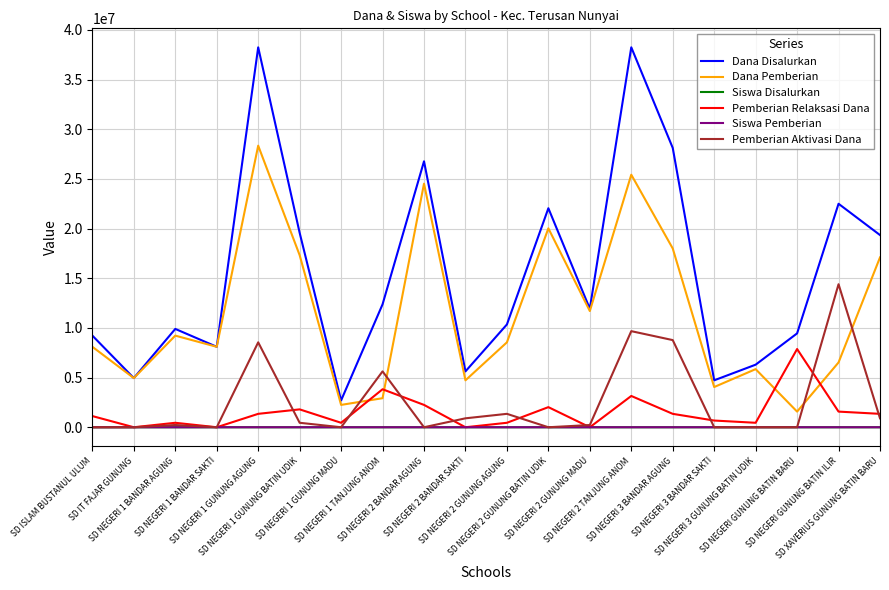

What is the difference between the highest and lowest values at SD NEGERI 1 GUNUNG AGUNG?

38249931